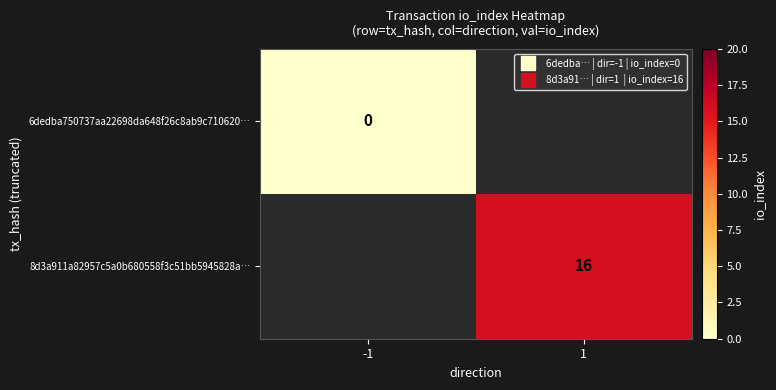

How many values in 8d3a911a82957c5a0b680558f3c51bb5945828a… are above zero?

1